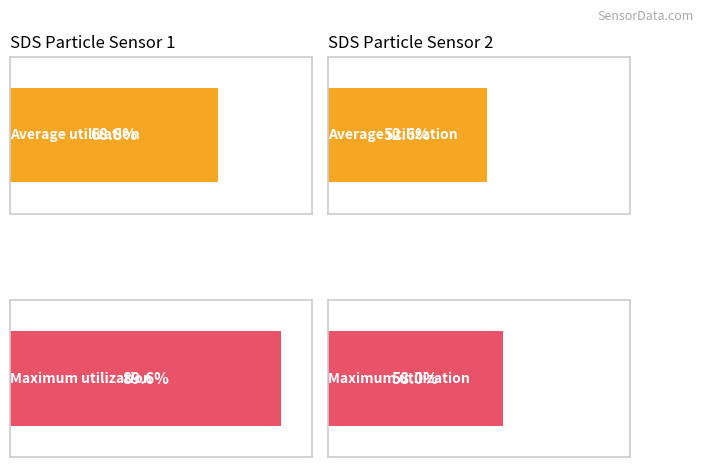

Where is Average utilization nearest to the value 21?

2